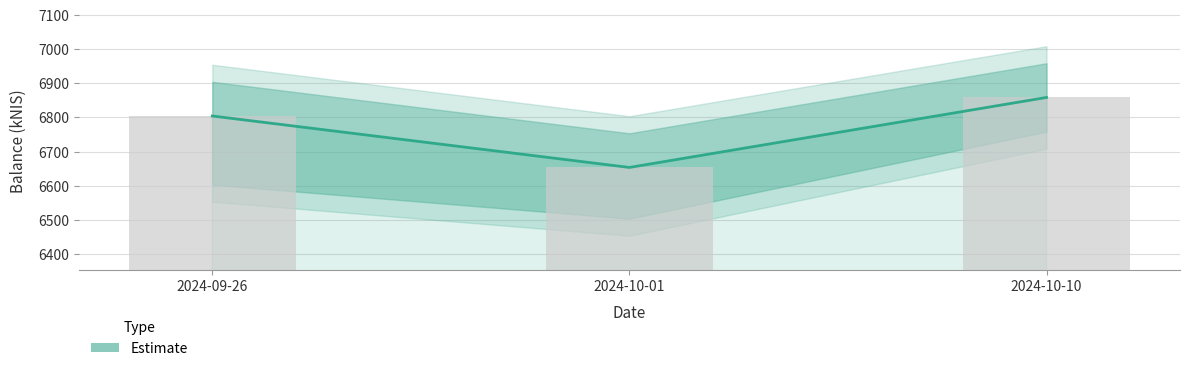

What is the change in value from 2024-09-26 to 2024-10-10?

+54.3